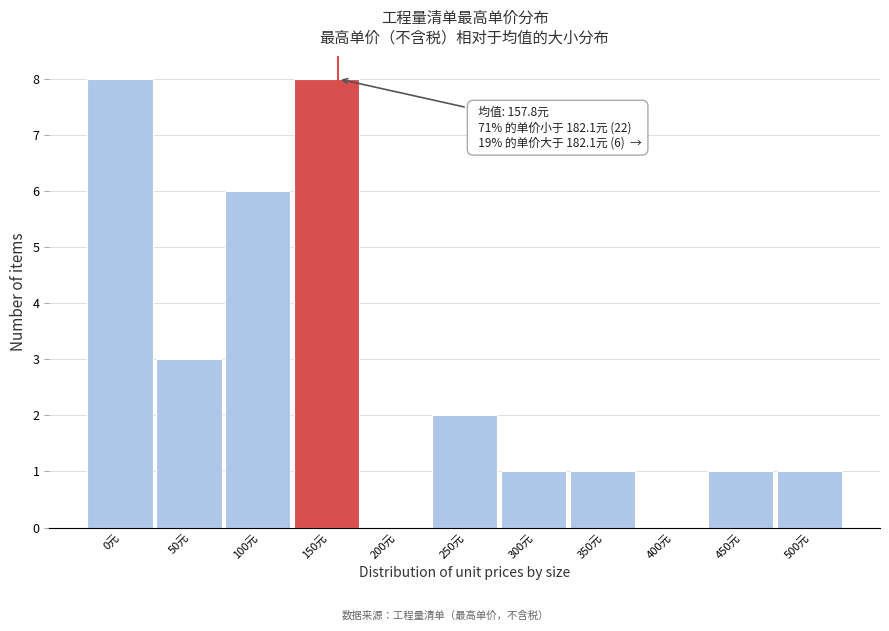

Reading right to left, extract all data points from this chart.

500元=1	450元=1	400元=0	350元=1	300元=1	250元=2	200元=0	150元=8	100元=6	50元=3	0元=8